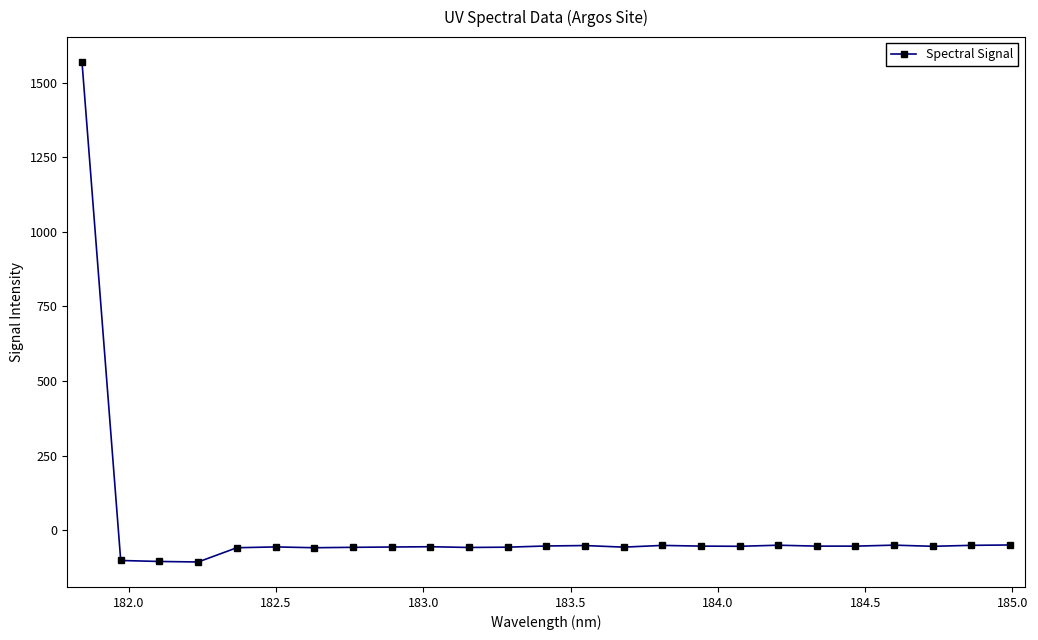

What is the difference between the second highest and minimum values?

57.1